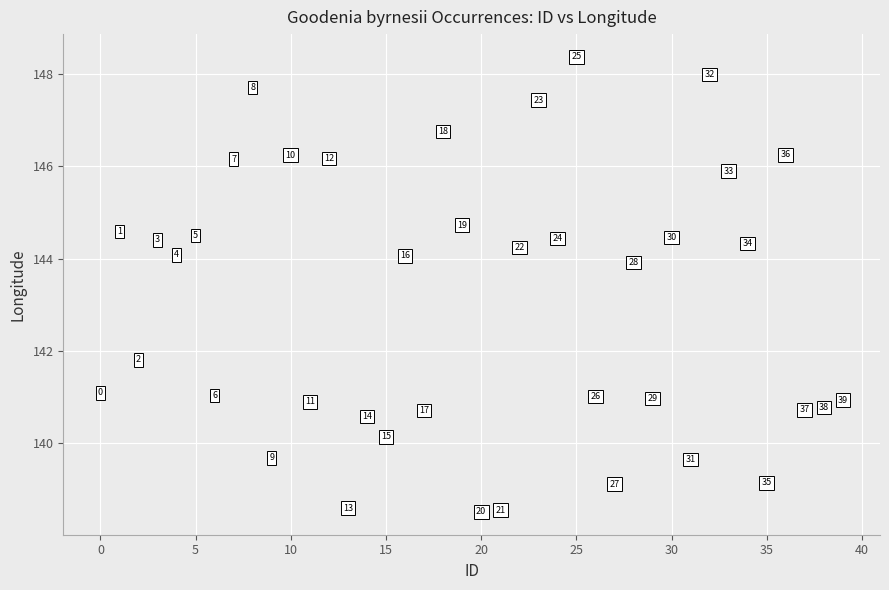

How many interior local peaks (higher than both neighbors) does the data have?

15